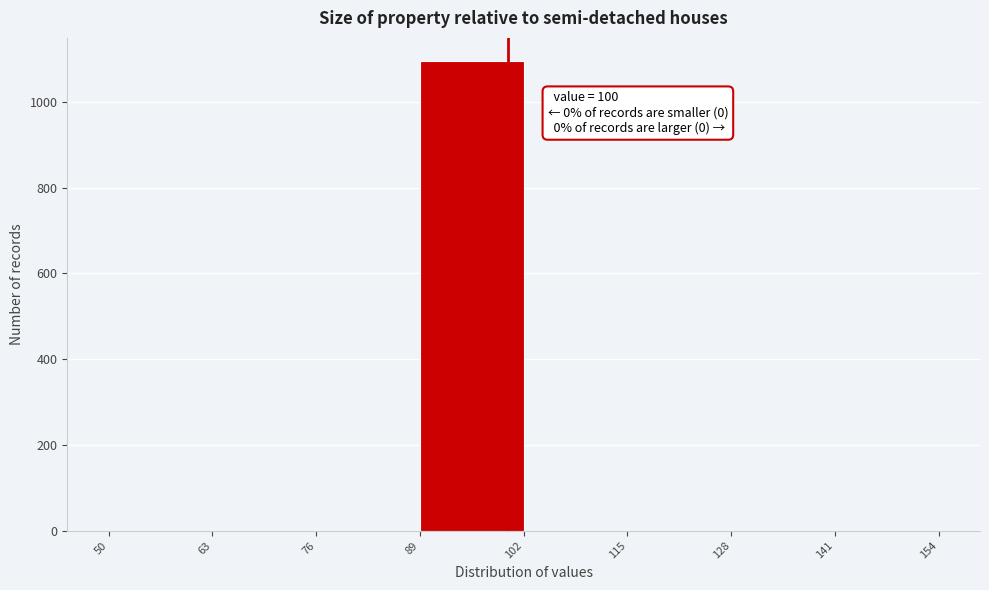

Which range on the x-axis has the tallest bar?

89 to 102